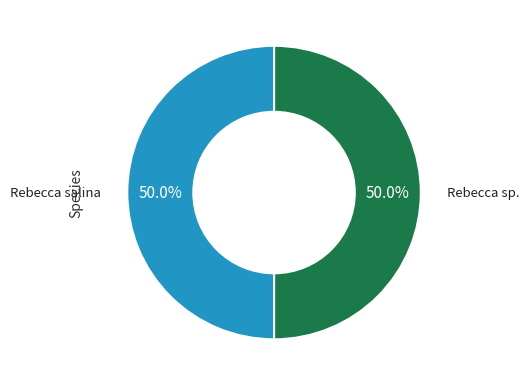

What percentage do Rebecca sp. and Rebecca salina together represent?

100.0%